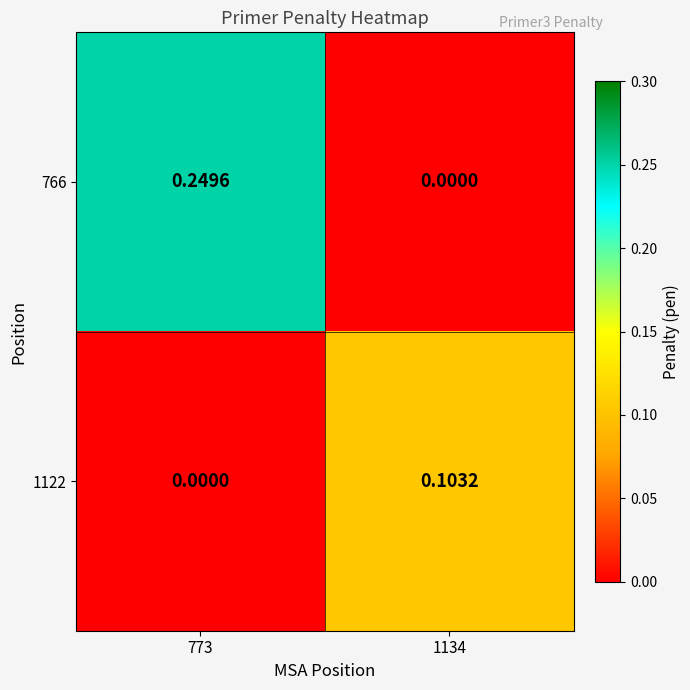

At how many categories does at least one series exceed 0?

2